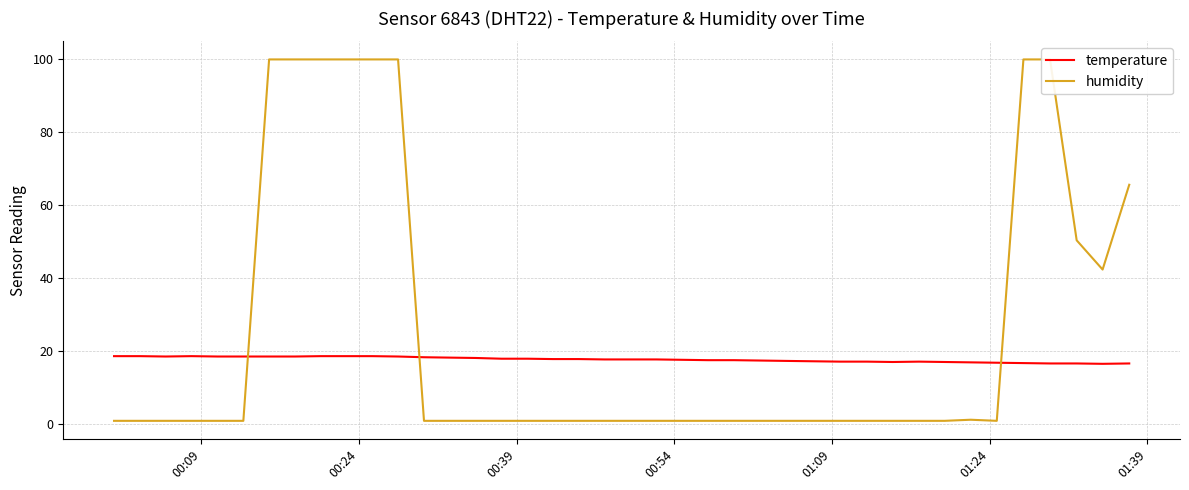

What is the minimum value for temperature?

16.6